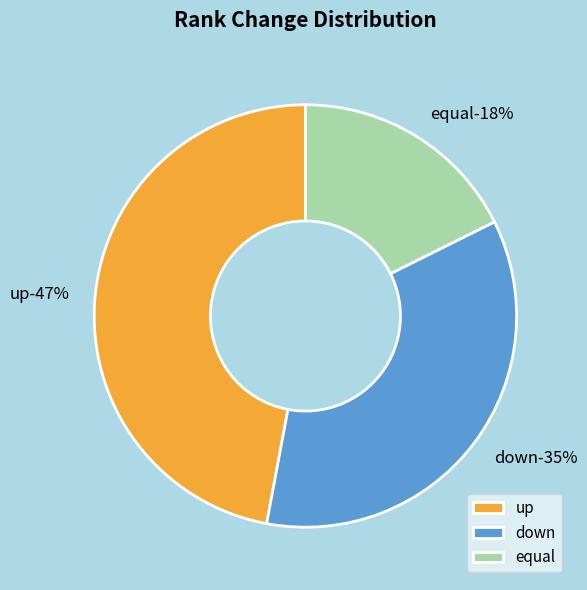

What percentage do down and up together represent?

82.4%